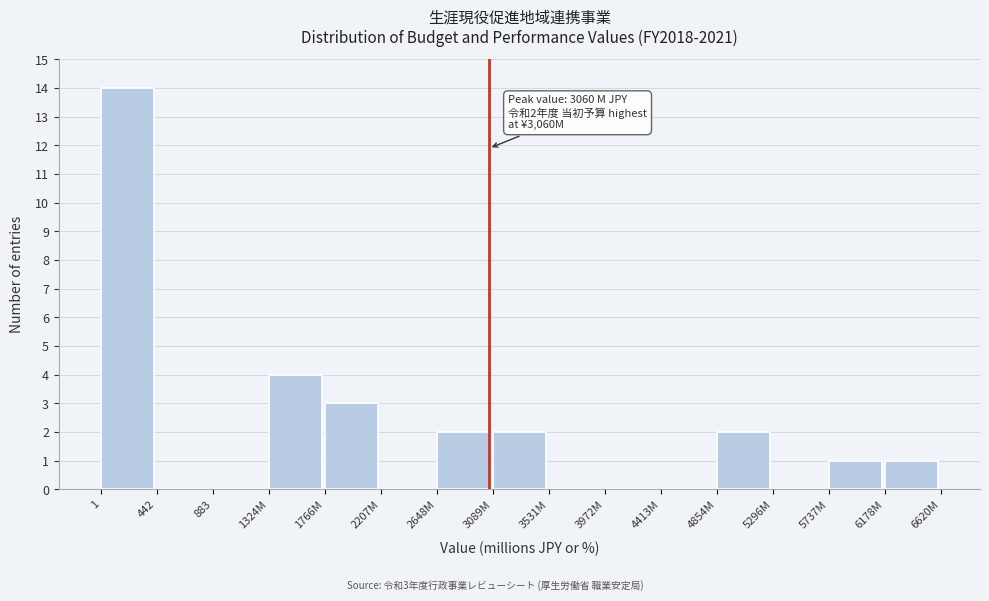

Reading right to left, extract all data points from this chart.

6178M=1	5737M=1	5296M=0	4854M=2	4413M=0	3972M=0	3531M=0	3089M=2	2648M=2	2207M=0	1766M=3	1324M=4	883=0	442=0	1=14